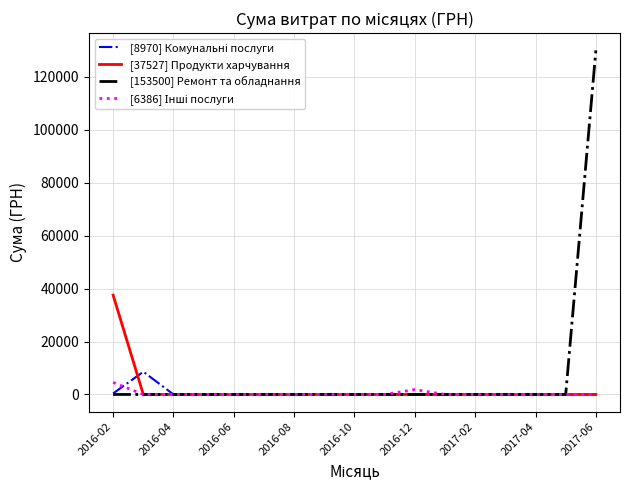

Which series has the largest range (max minus min)?

[153500] Ремонт та обладнання